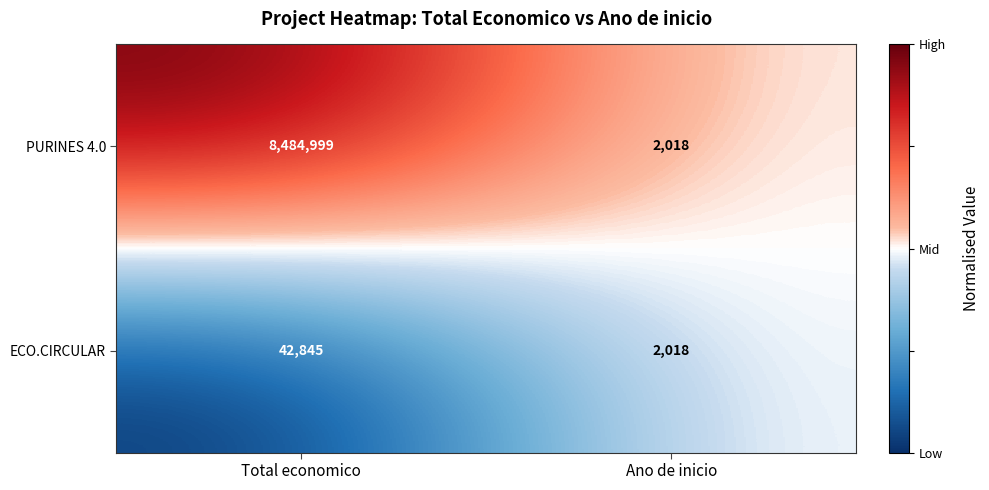

Rank the series at Total economico from lowest to highest value.

ECO.CIRCULAR, PURINES 4.0